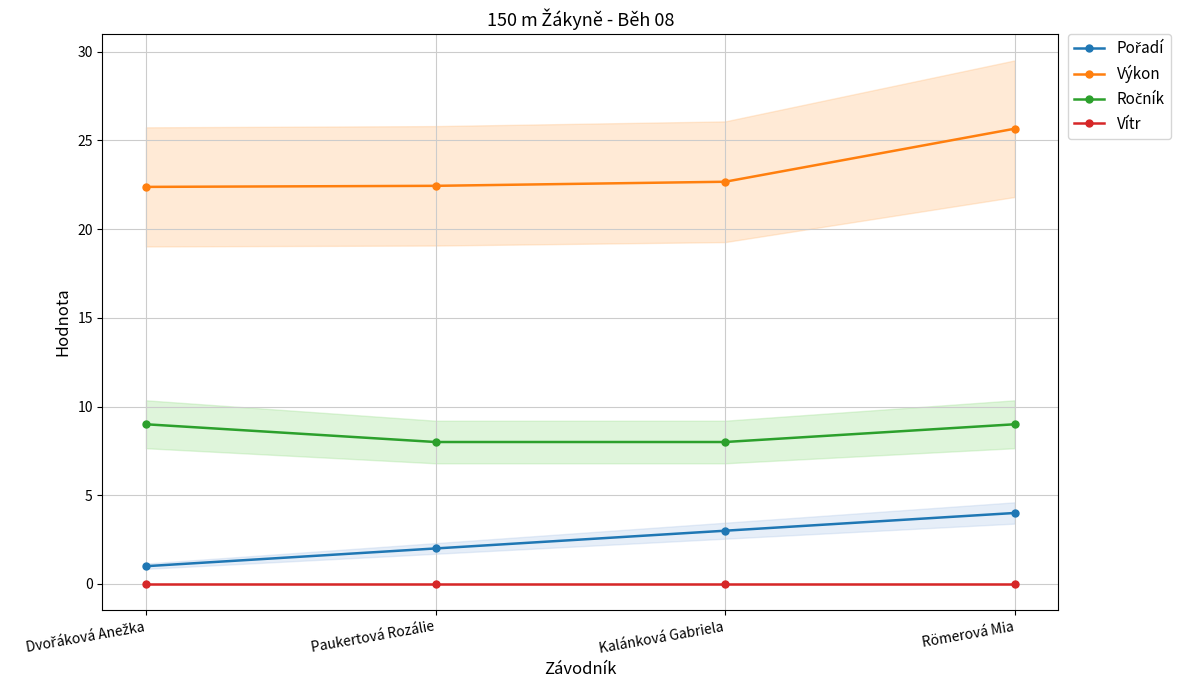

Reading left to right, extract all data points from this chart.

Pořadí: Dvořáková Anežka=1.0	Paukertová Rozálie=2.0	Kalánková Gabriela=3.0	Römerová Mia=4.0
Výkon: Dvořáková Anežka=22.4	Paukertová Rozálie=22.4	Kalánková Gabriela=22.7	Römerová Mia=25.7
Ročník: Dvořáková Anežka=9.0	Paukertová Rozálie=8.0	Kalánková Gabriela=8.0	Römerová Mia=9.0
Vítr: Dvořáková Anežka=0.0	Paukertová Rozálie=0.0	Kalánková Gabriela=0.0	Römerová Mia=0.0